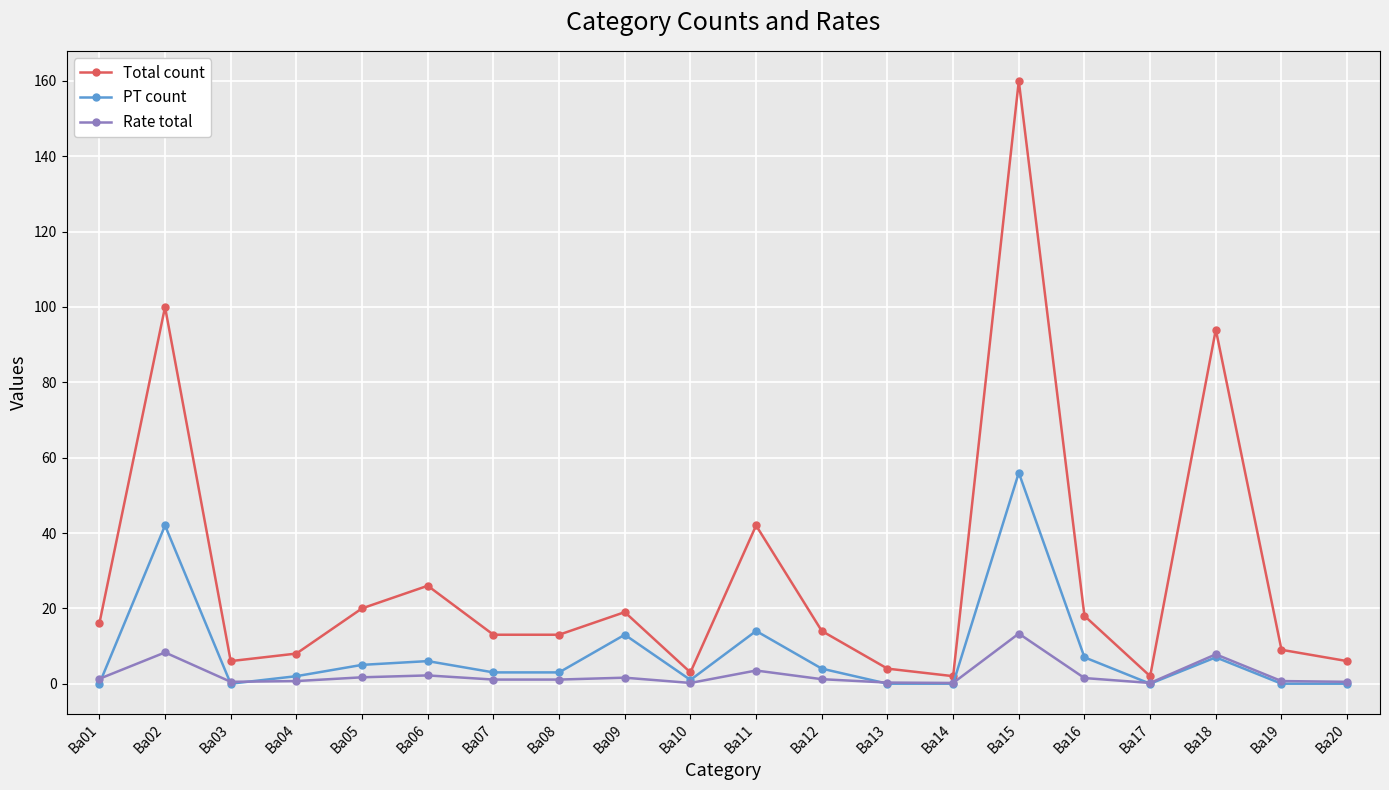

Count the number of categories in the chart.

20